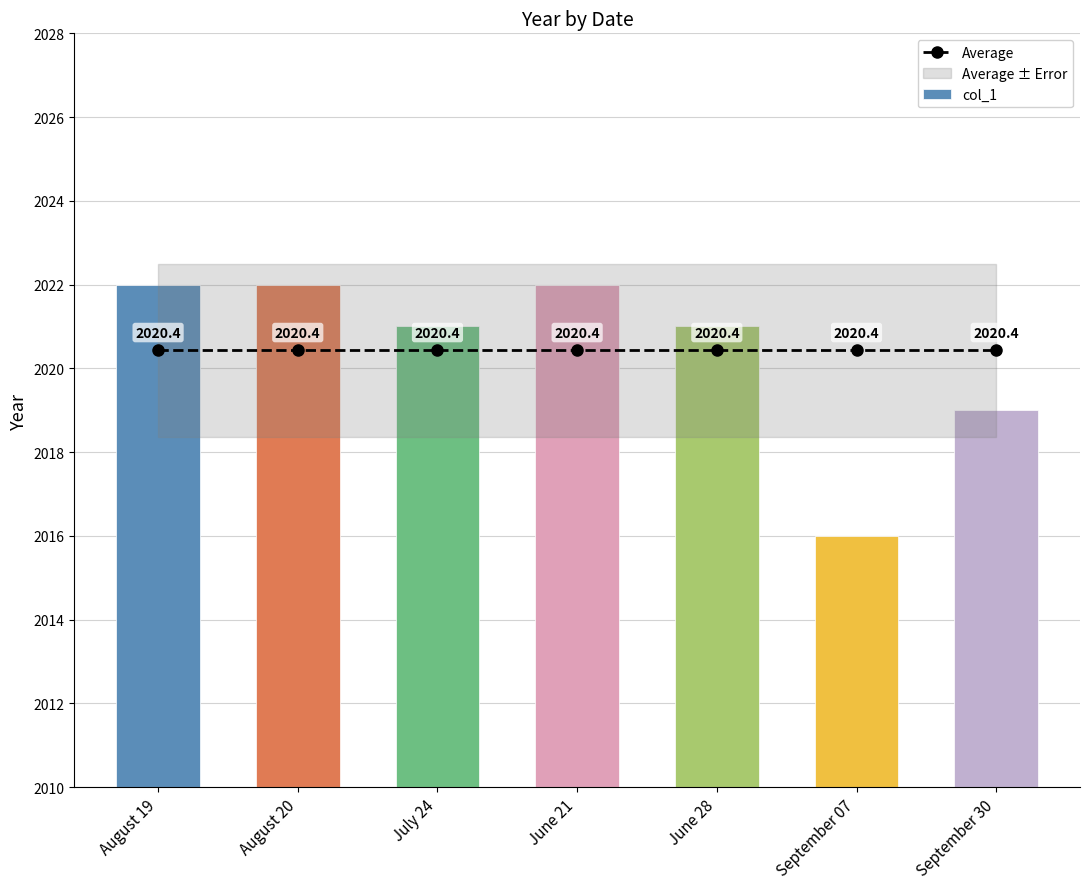

What is the highest value of the Average series?

2020.4